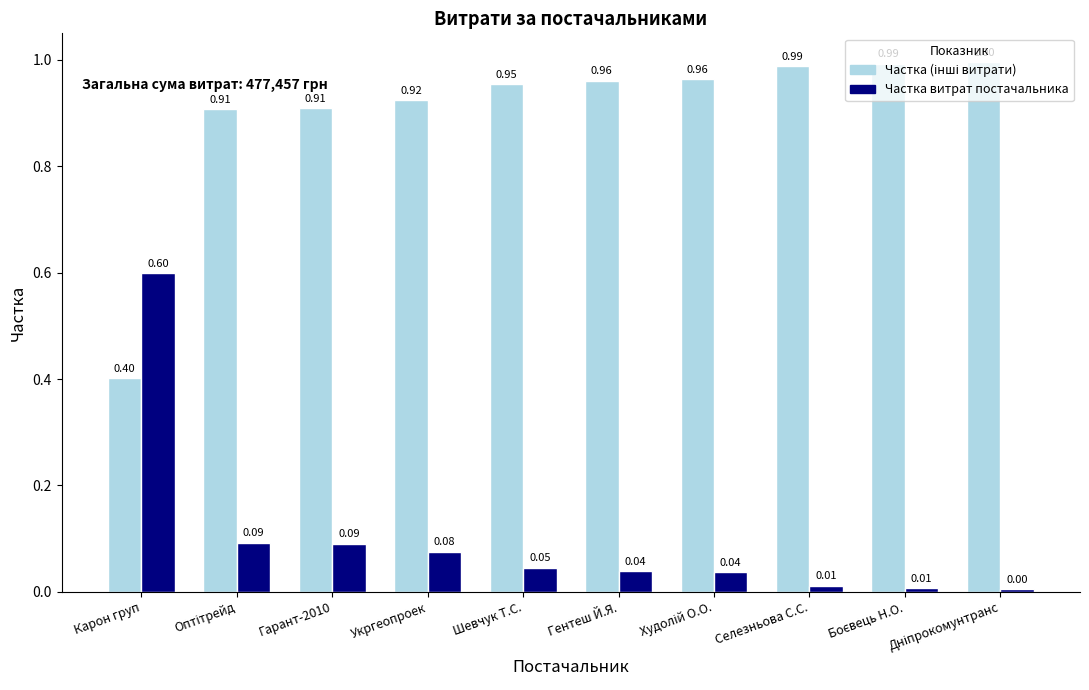

How many bars are there in each group?

2